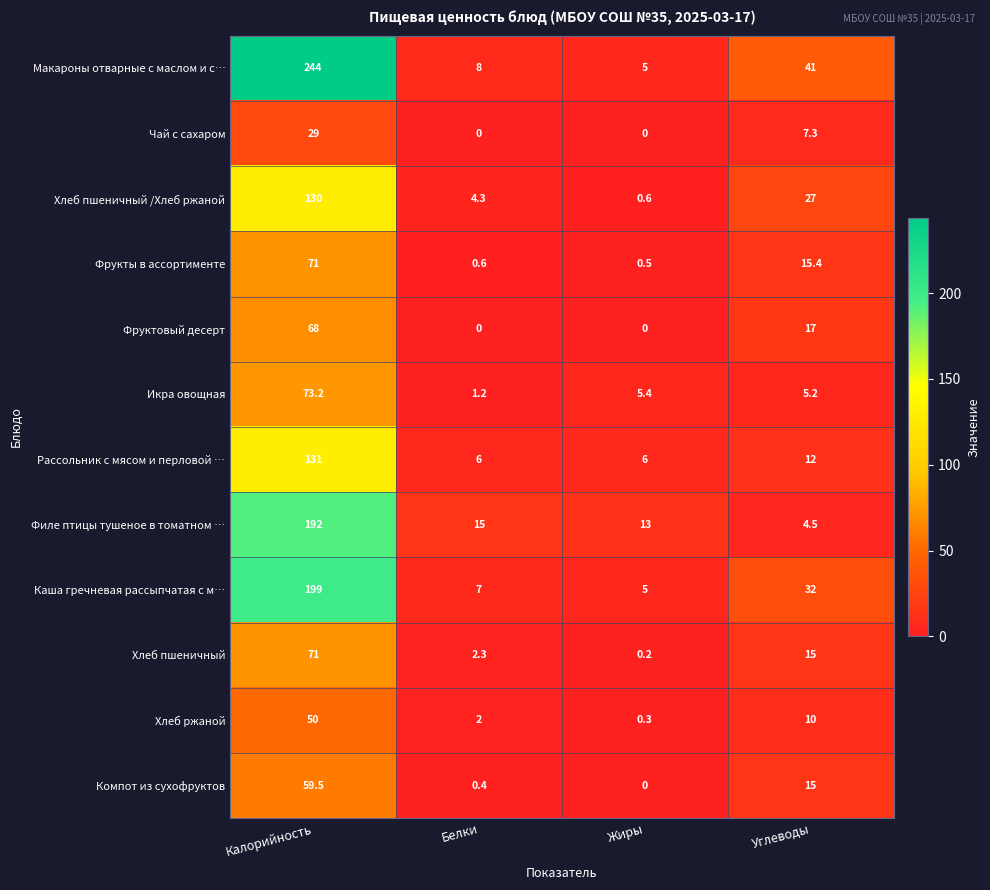

The Компот из сухофруктов series shows 18.6 at Жиры. True or false?

False